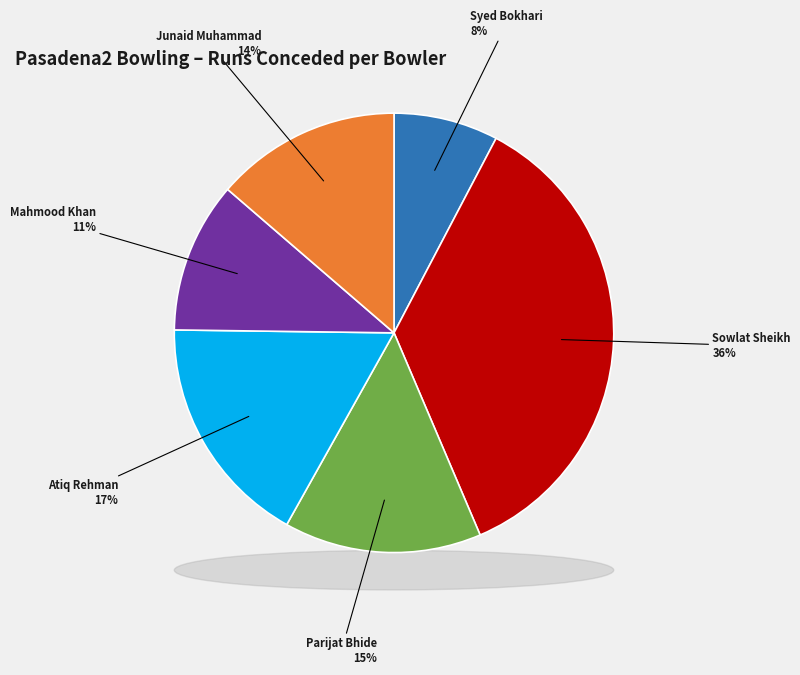

Is it true that Parijat Bhide is 15% of the pie?

True